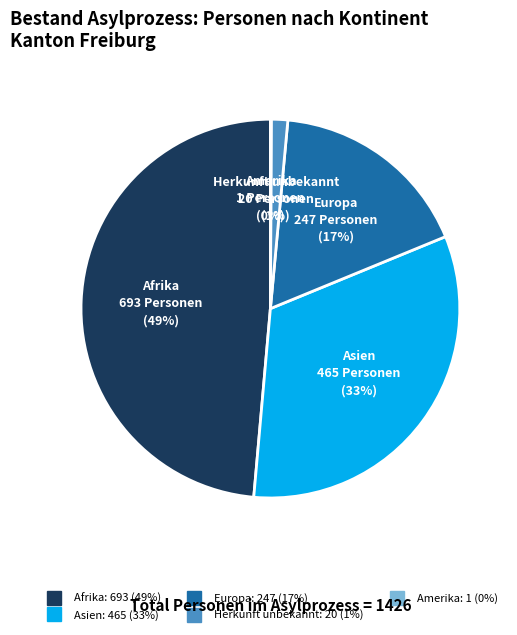

To the nearest percent, what is the difference between the largest and smallest slice percentages?

49%